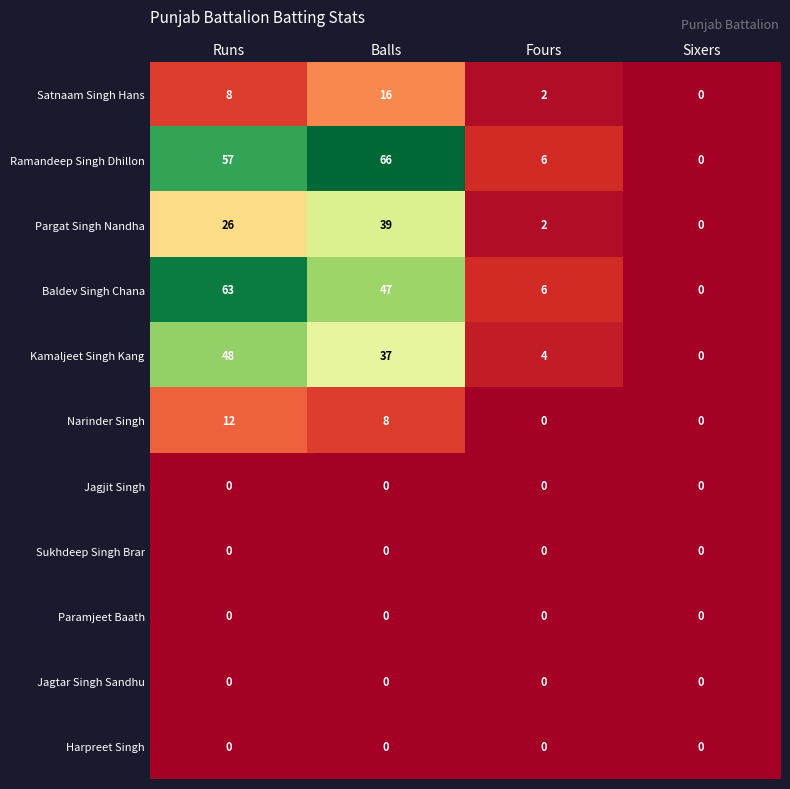

List the labels in order of Pargat Singh Nandha value, smallest first.

Sixers, Fours, Runs, Balls